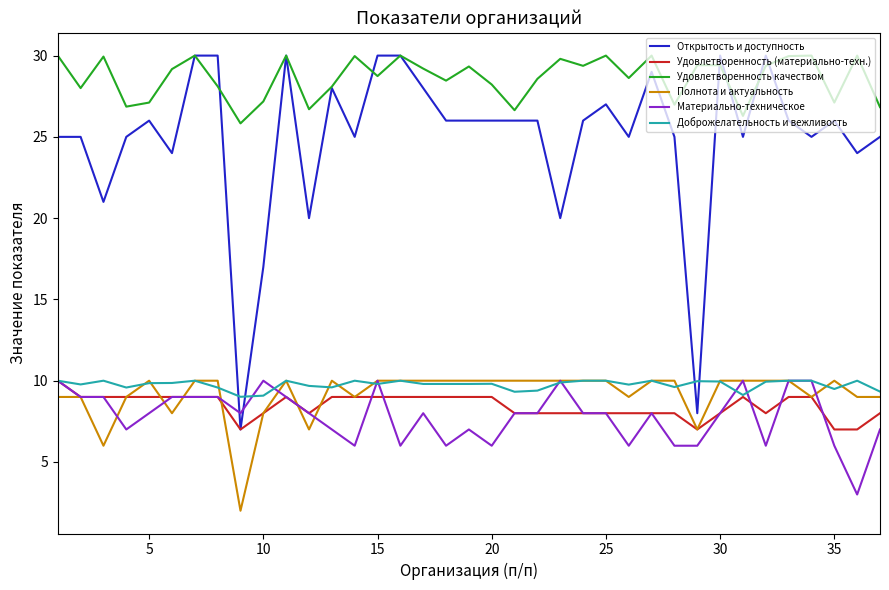

What is the minimum value for Открытость и доступность?

7.0